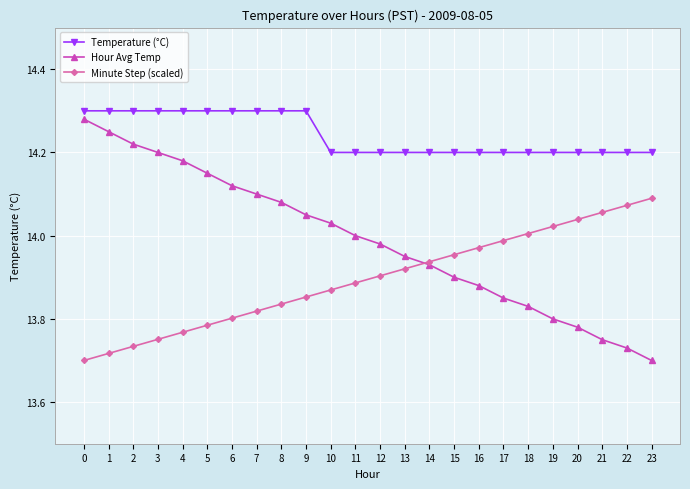

The Minute Step (scaled) series shows 25.3 at 21. True or false?

False